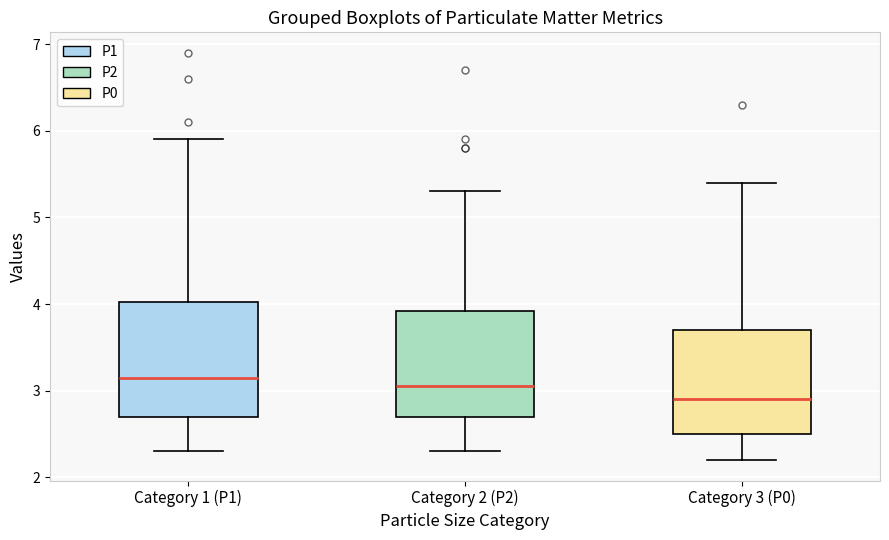

Reading left to right, transcribe this box plot: for each box, give where its median line is, the range the box spans, and where its two whiskers end, as read against the y-axis. The values are not printed on the chart, so give them approximately, as read against the axis.

Category 1 (P1): median 3.2, box 2.7 to 4.0, whiskers 2.3 to 5.9
Category 2 (P2): median 3.1, box 2.7 to 3.9, whiskers 2.3 to 5.3
Category 3 (P0): median 2.9, box 2.5 to 3.7, whiskers 2.2 to 5.4